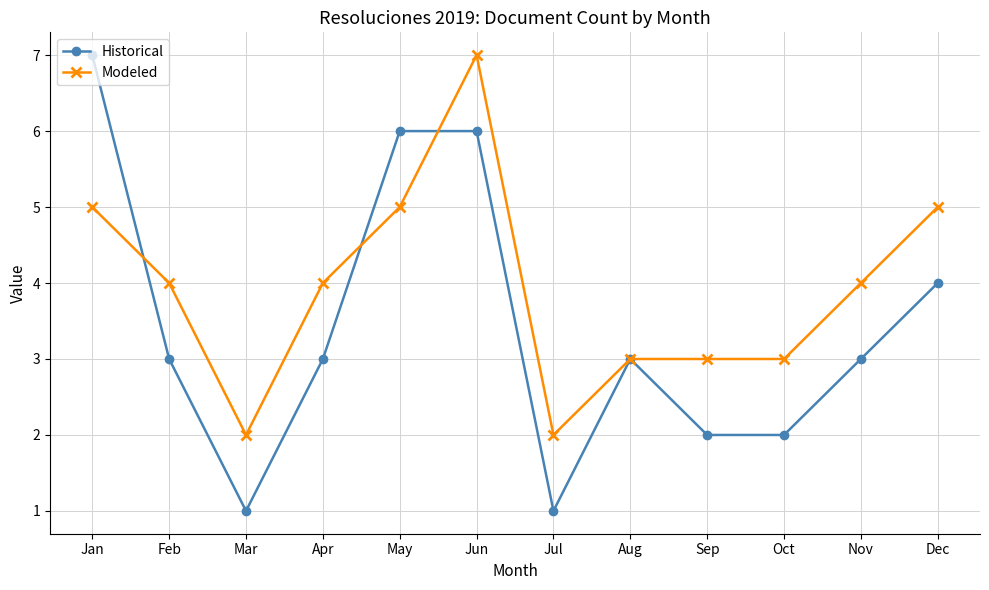

What is the value of the Modeled point at the 5th from the left?

5